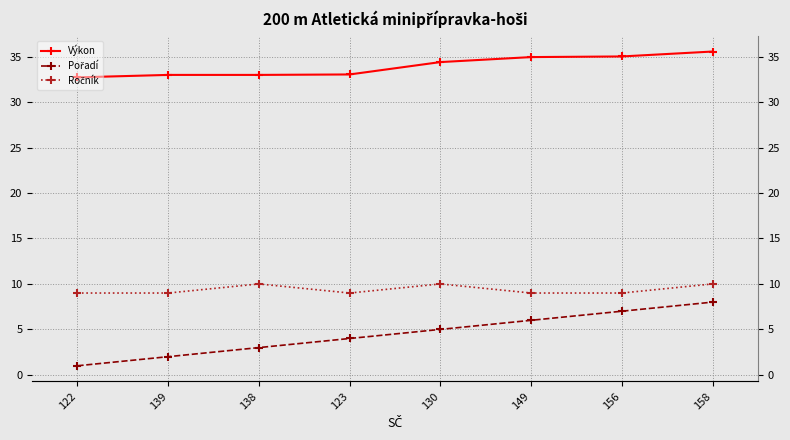

In Ročník, how many points are lower than both neighbors (excluding endpoints)?

1